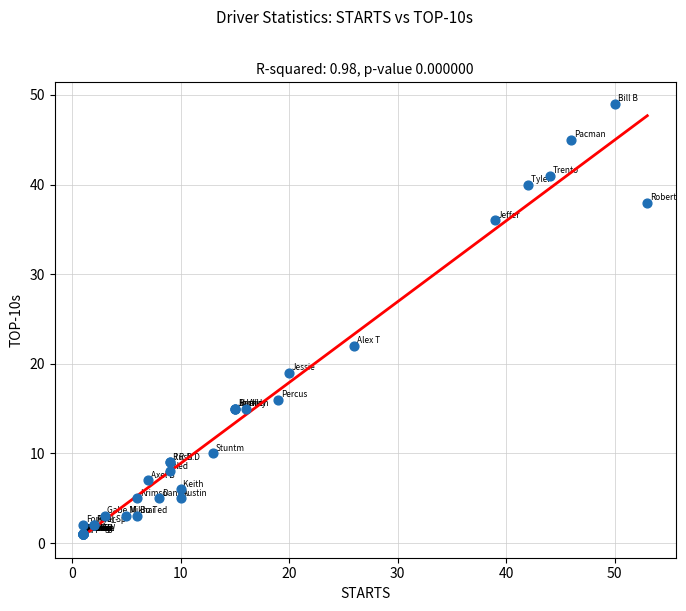

What Y value in the scatter plot is closest to 25?

22